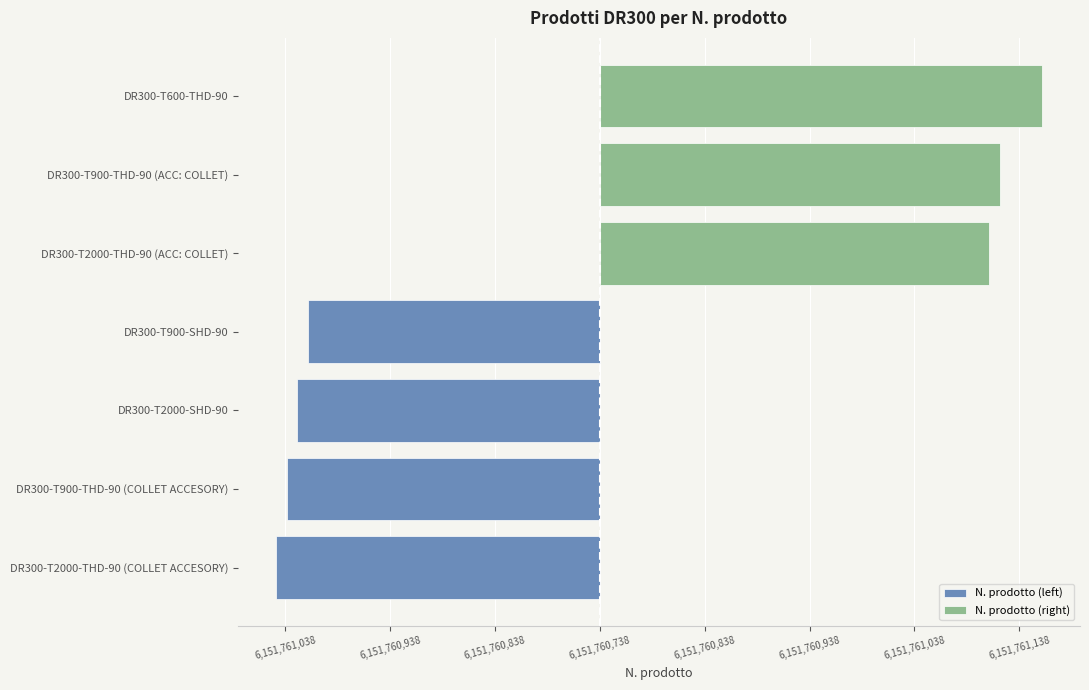

Is it true that N. prodotto (right) equals 0.0 at DR300-T900-THD-90 (COLLET ACCESORY)?

True